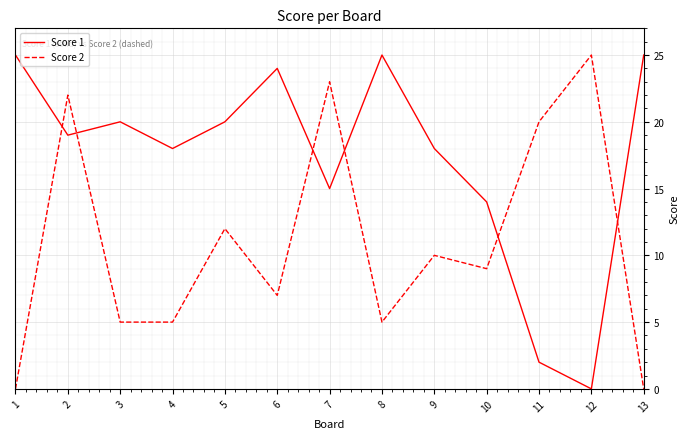

What is the difference between the maximum and minimum values in the Score 1 series?

25